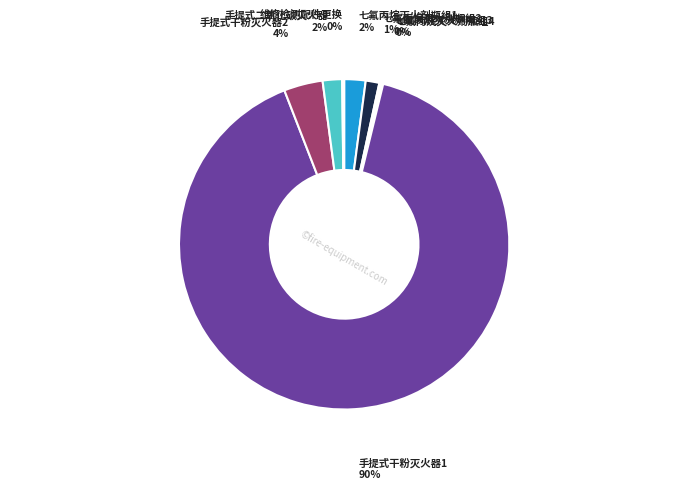

To the nearest percent, what percentage of the pie is 手提式二氧化碳灭火器?

2%